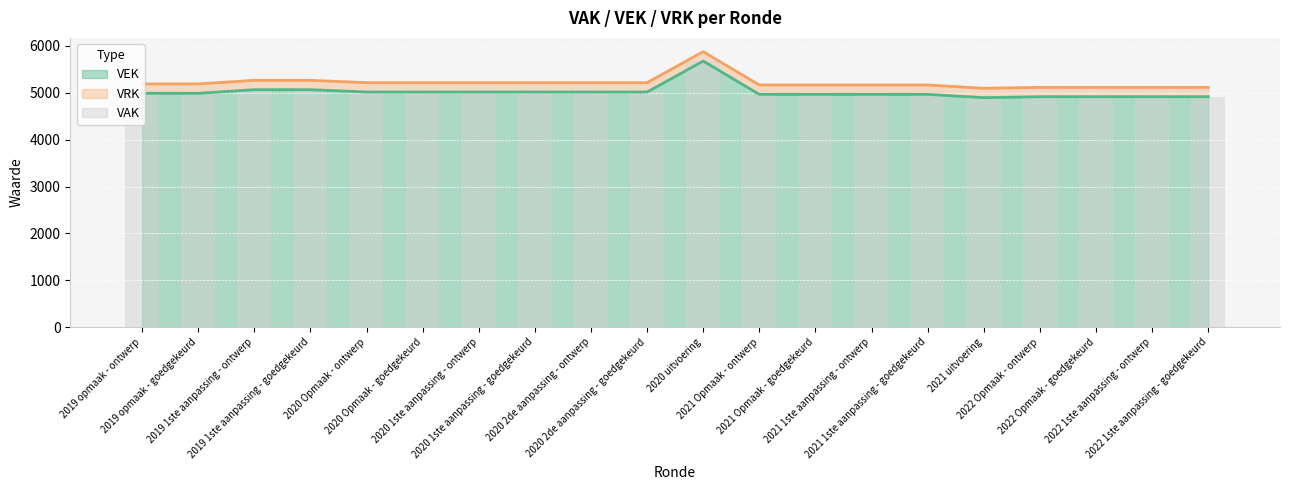

What is the average value?

5016